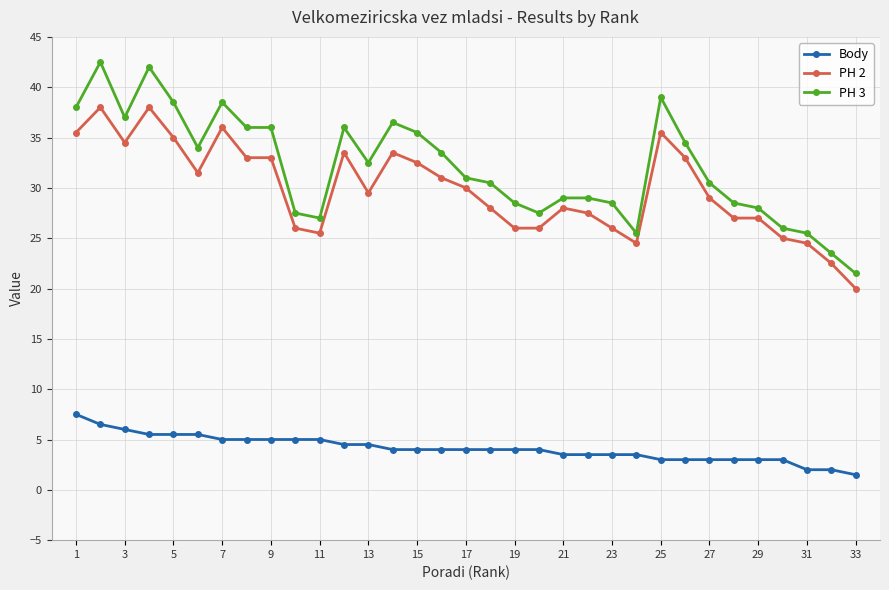

Which series has the largest total across all categories?

PH 3